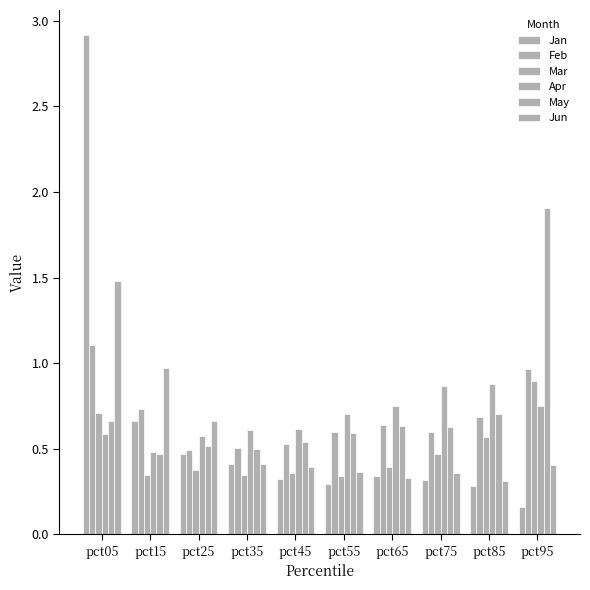

What is the approximate value of Jan at pct35?

0.4